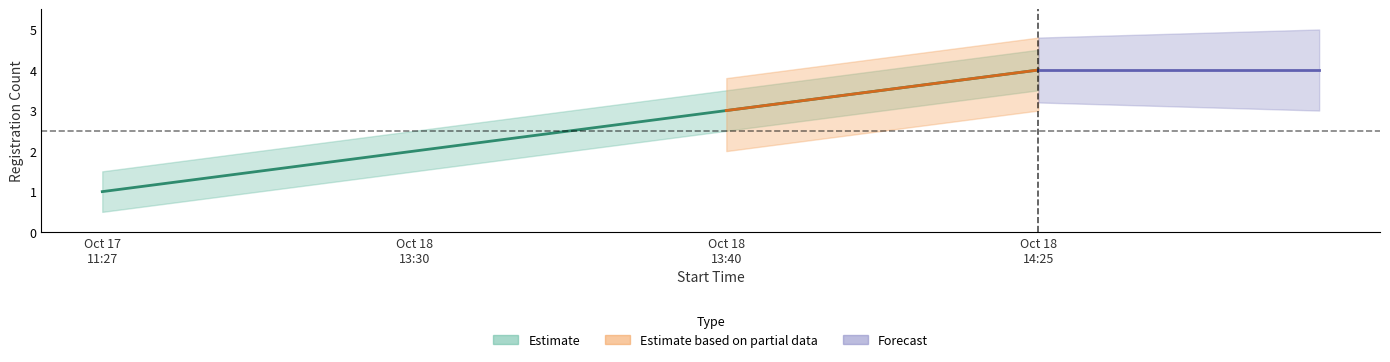

True or false: Estimate_upper has more than 2 interior local peaks.

False